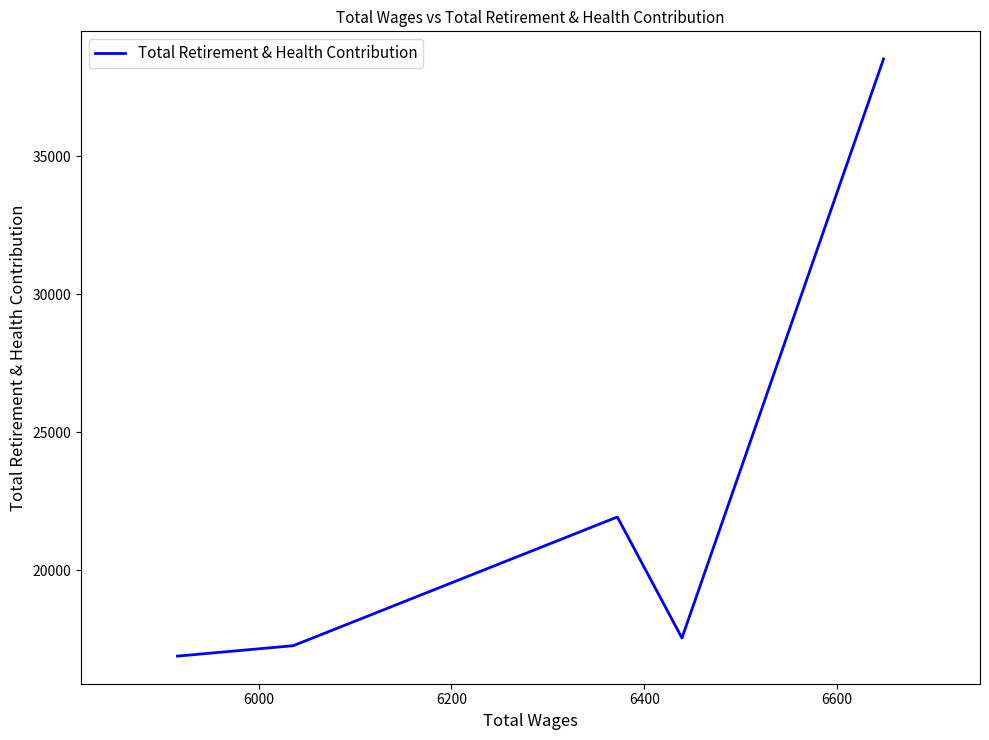

What is the minimum value shown in the chart?

16894